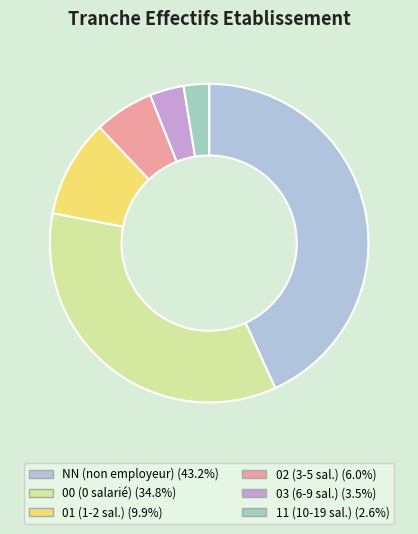

True or false: 00 accounts for 35% of the total.

True